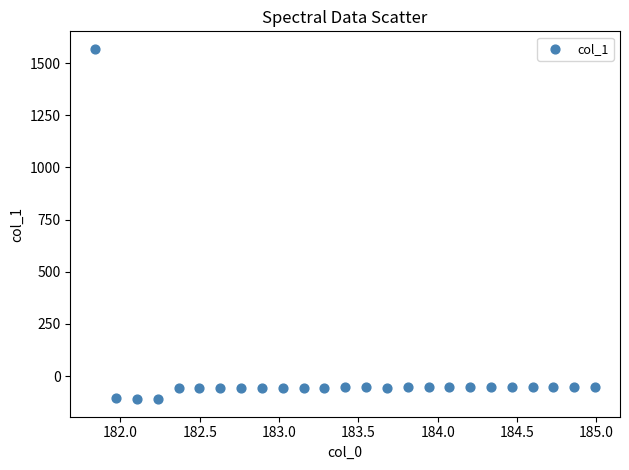

What is the range of X values (max minus min)?

3.1